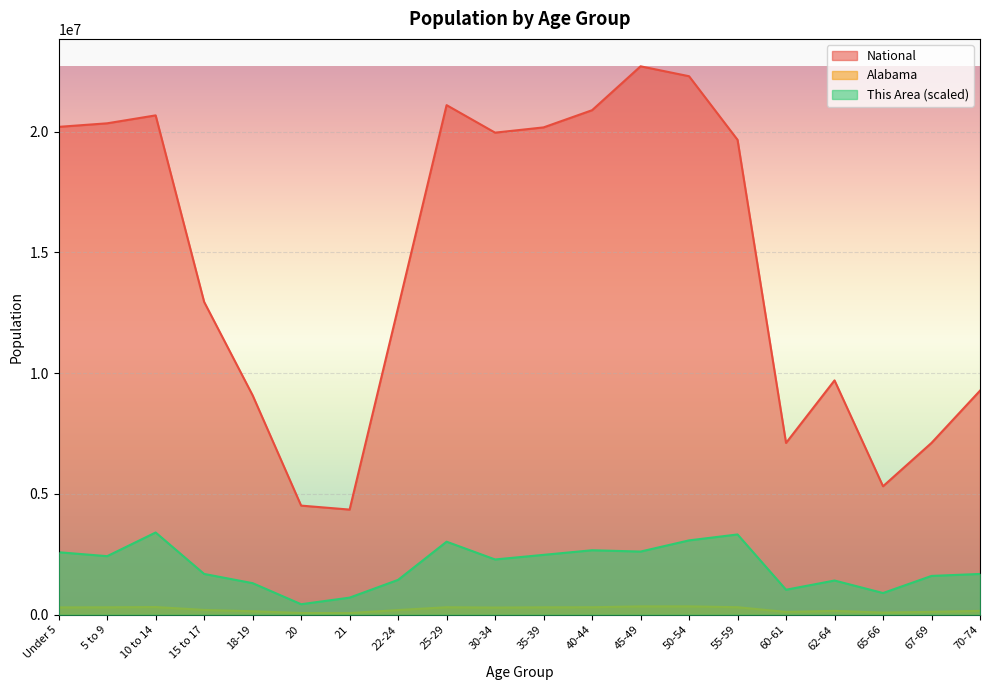

True or false: Alabama and This Area cross at least once.

False